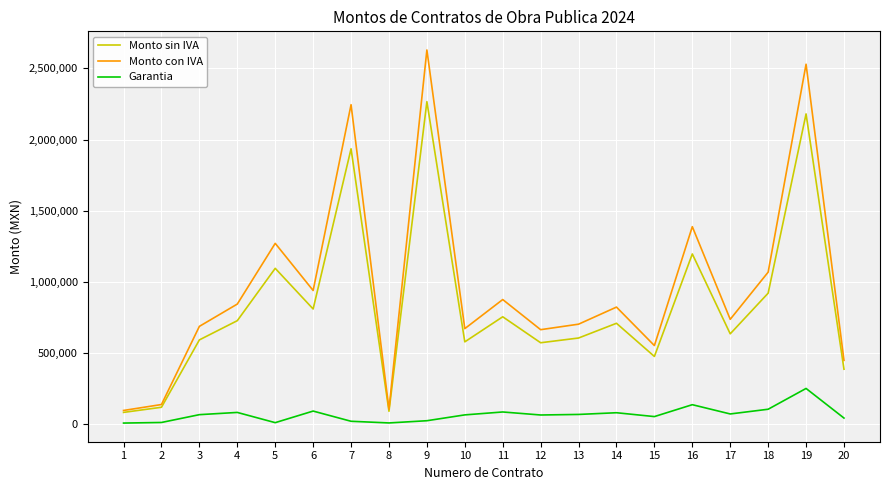

Does the chart have visible grid lines?

Yes